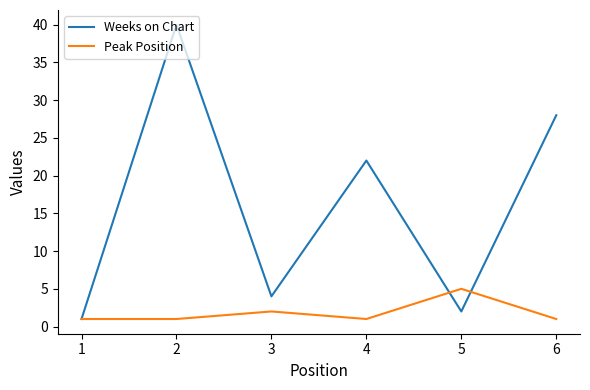

What is the difference between the maximum and second lowest values in the Weeks on Chart series?

38